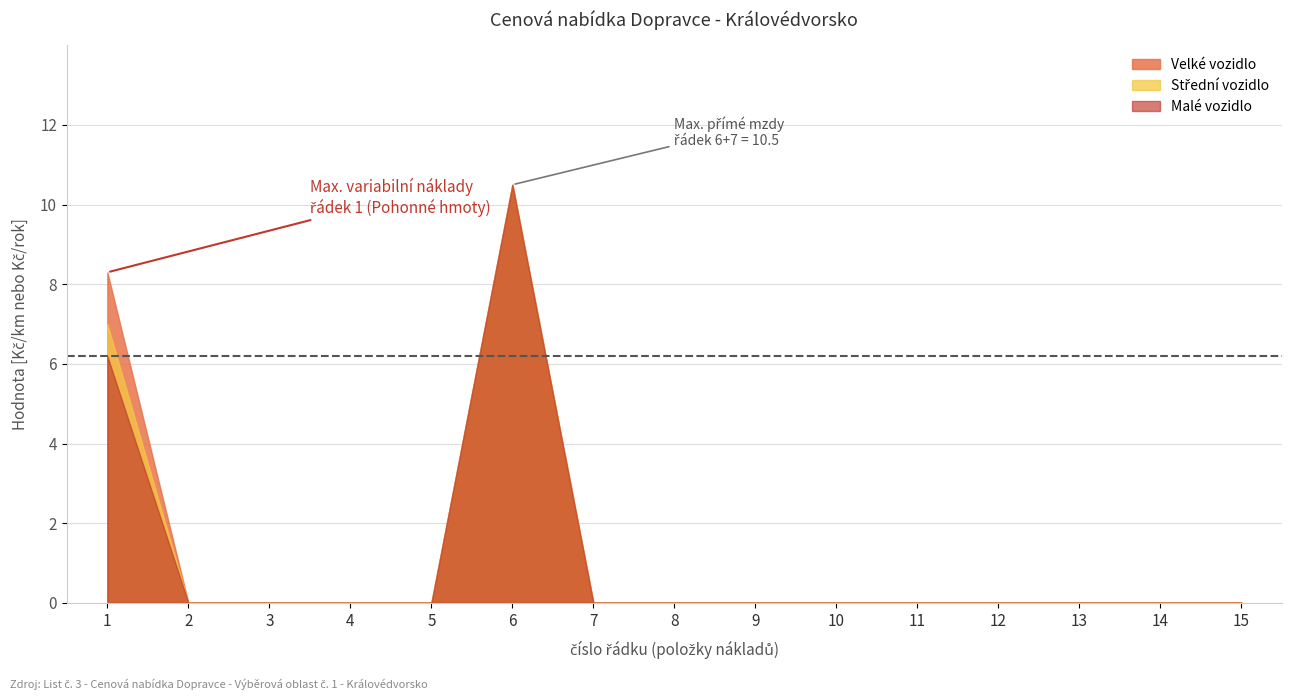

Between 1 and 12, which series saw the biggest shift?

Velké vozidlo